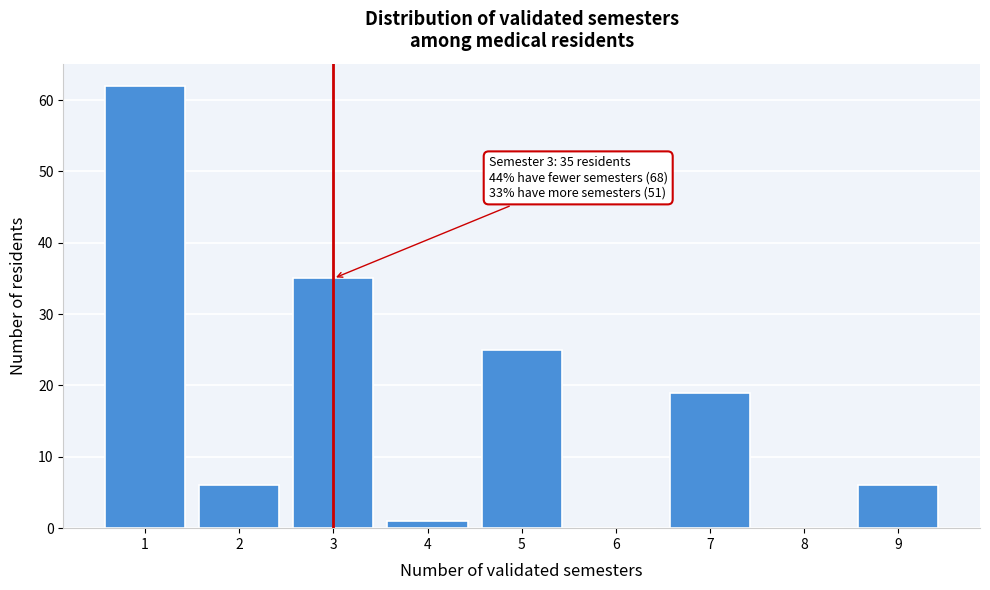

Reading left to right, list all the values displayed in this chart.

1=62	2=6	3=35	4=1	5=25	6=0	7=19	8=0	9=6